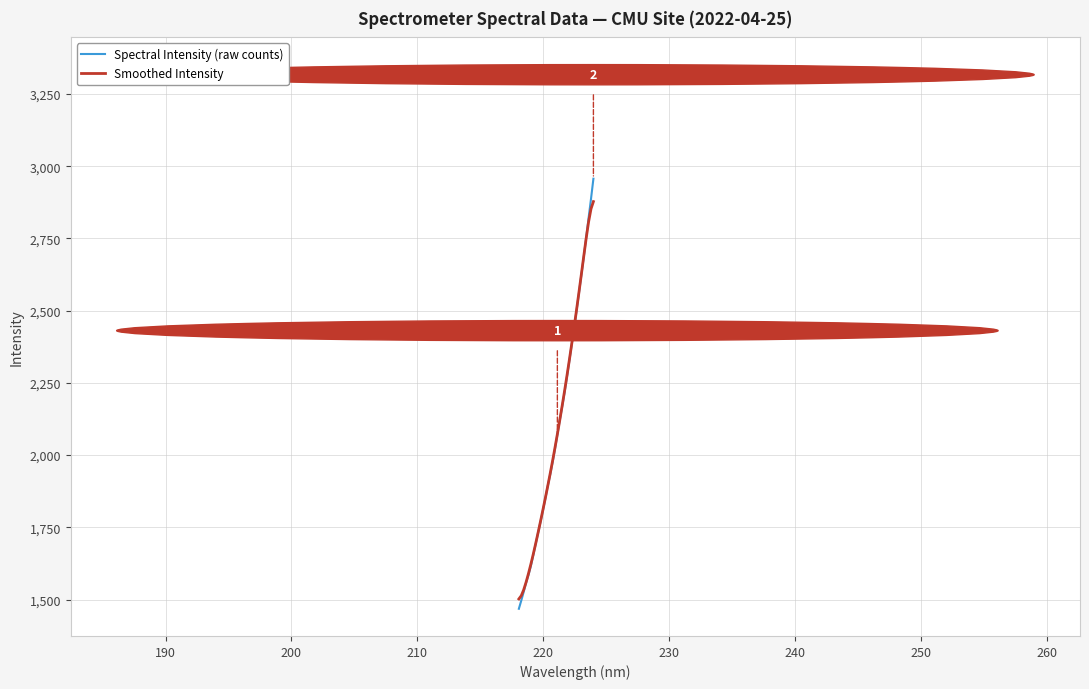

Which series has the widest spread of values?

Spectral Intensity (raw counts)